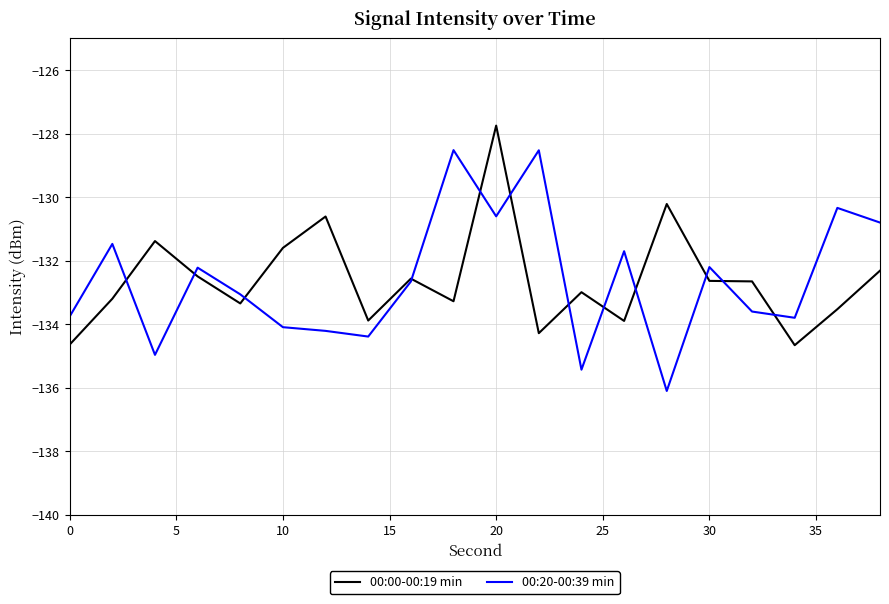

Rank the series by their maximum value, from highest to lowest.

00:00-00:19 min, 00:20-00:39 min